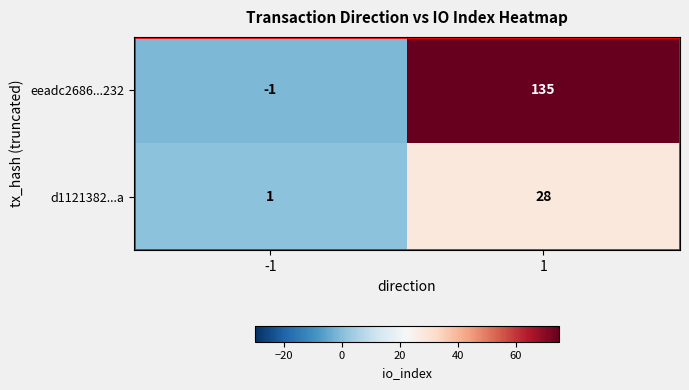

What is the sum of all eeadc2686...232 values?

134